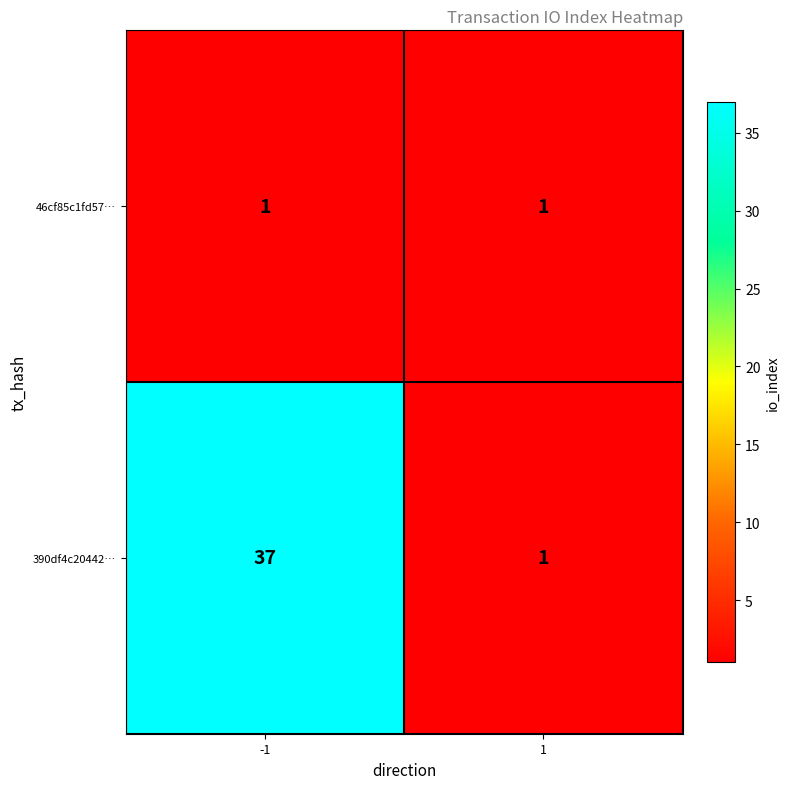

Which series has the widest spread of values?

390df4c20442…